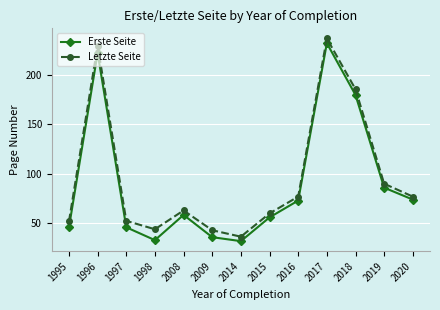

What is the sum of all Letzte Seite values?

1246.7